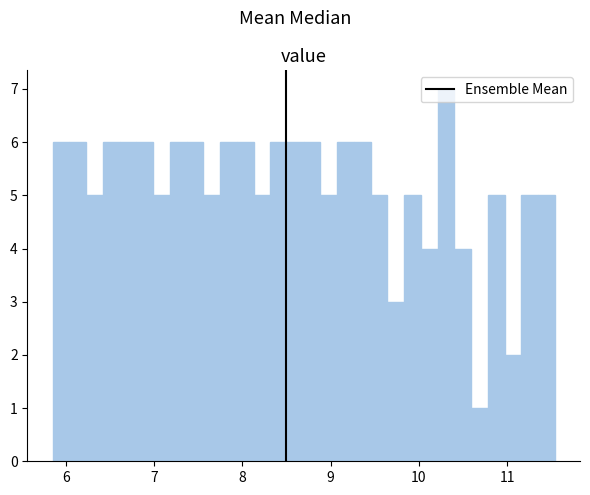

Read against the x-axis, roughly where is the centre of the tallest bar?

10.3